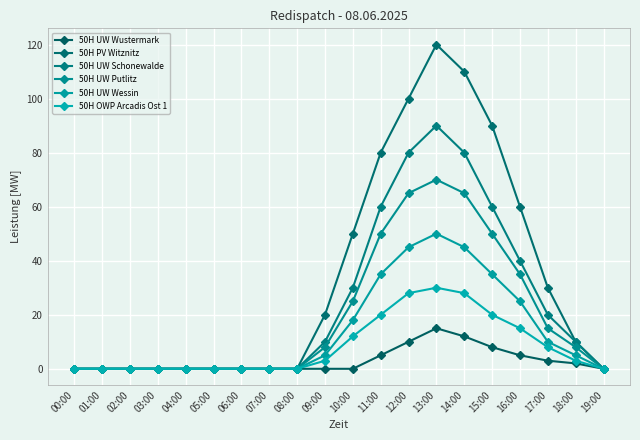

Reading left to right, extract all data points from this chart.

50H UW Wustermark: 00:00=0	01:00=0	02:00=0	03:00=0	04:00=0	05:00=0	06:00=0	07:00=0	08:00=0	09:00=0	10:00=0	11:00=5	12:00=10	13:00=15	14:00=12	15:00=8	16:00=5	17:00=3	18:00=2	19:00=0
50H PV Witznitz: 00:00=0	01:00=0	02:00=0	03:00=0	04:00=0	05:00=0	06:00=0	07:00=0	08:00=0	09:00=20	10:00=50	11:00=80	12:00=100	13:00=120	14:00=110	15:00=90	16:00=60	17:00=30	18:00=10	19:00=0
50H UW Schonewalde: 00:00=0	01:00=0	02:00=0	03:00=0	04:00=0	05:00=0	06:00=0	07:00=0	08:00=0	09:00=10	10:00=30	11:00=60	12:00=80	13:00=90	14:00=80	15:00=60	16:00=40	17:00=20	18:00=10	19:00=0
50H UW Putlitz: 00:00=0	01:00=0	02:00=0	03:00=0	04:00=0	05:00=0	06:00=0	07:00=0	08:00=0	09:00=8	10:00=25	11:00=50	12:00=65	13:00=70	14:00=65	15:00=50	16:00=35	17:00=15	18:00=8	19:00=0
50H UW Wessin: 00:00=0	01:00=0	02:00=0	03:00=0	04:00=0	05:00=0	06:00=0	07:00=0	08:00=0	09:00=5	10:00=18	11:00=35	12:00=45	13:00=50	14:00=45	15:00=35	16:00=25	17:00=10	18:00=5	19:00=0
50H OWP Arcadis Ost 1: 00:00=0	01:00=0	02:00=0	03:00=0	04:00=0	05:00=0	06:00=0	07:00=0	08:00=0	09:00=3	10:00=12	11:00=20	12:00=28	13:00=30	14:00=28	15:00=20	16:00=15	17:00=8	18:00=3	19:00=0